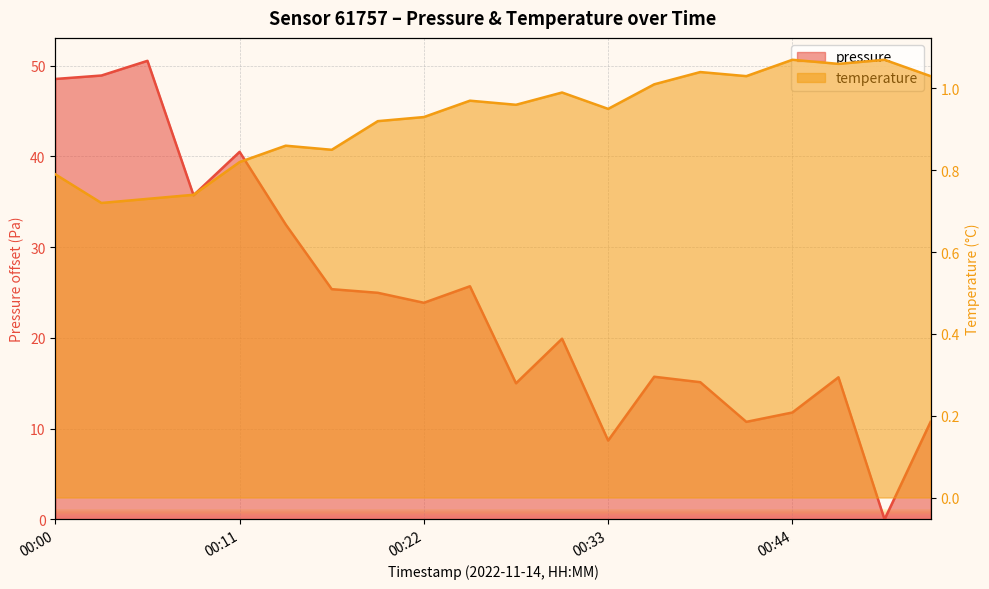

What is the maximum value shown in the chart?

50.5